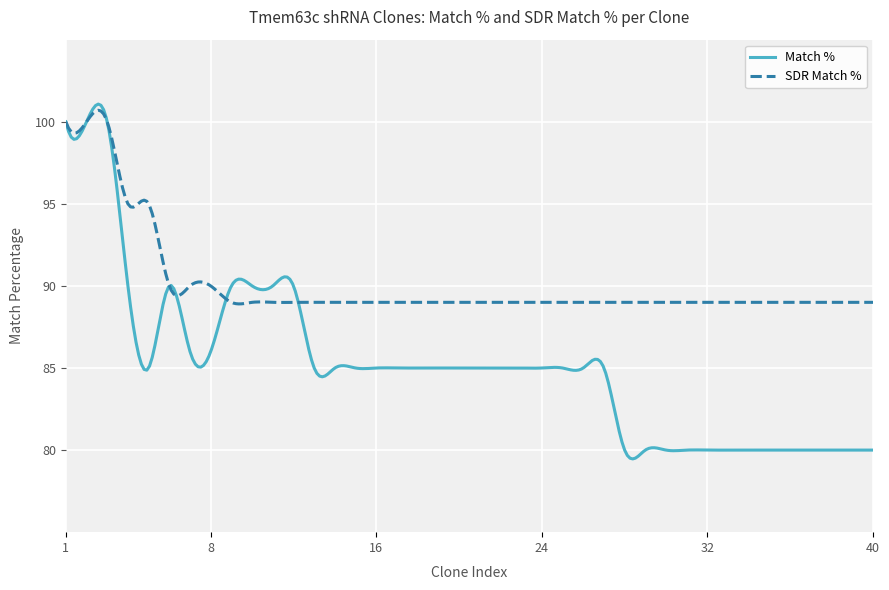

List the series in order of their overall mean, highest first.

SDR Match %, Match %